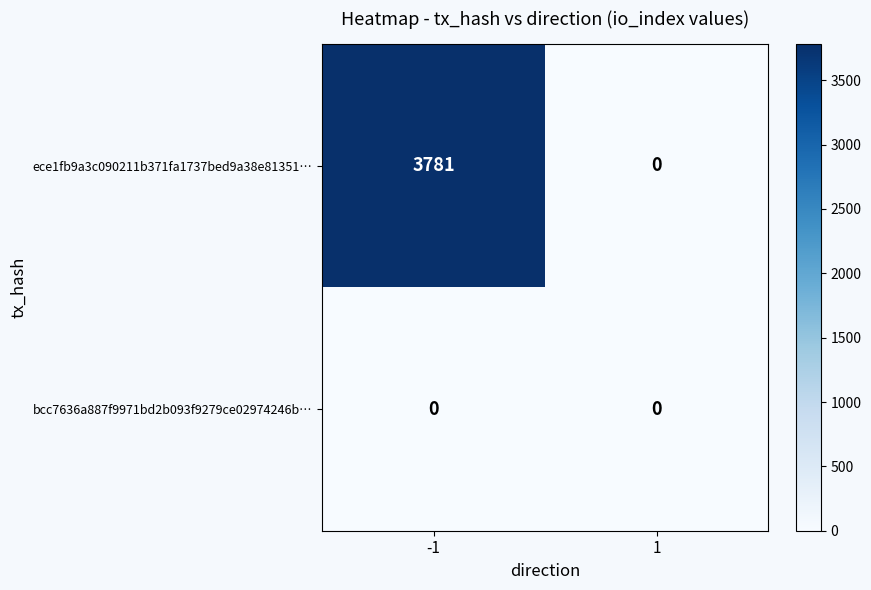

The bcc7636a887f9971bd2b093f9279ce02974246b… series shows 0 at 1. True or false?

True